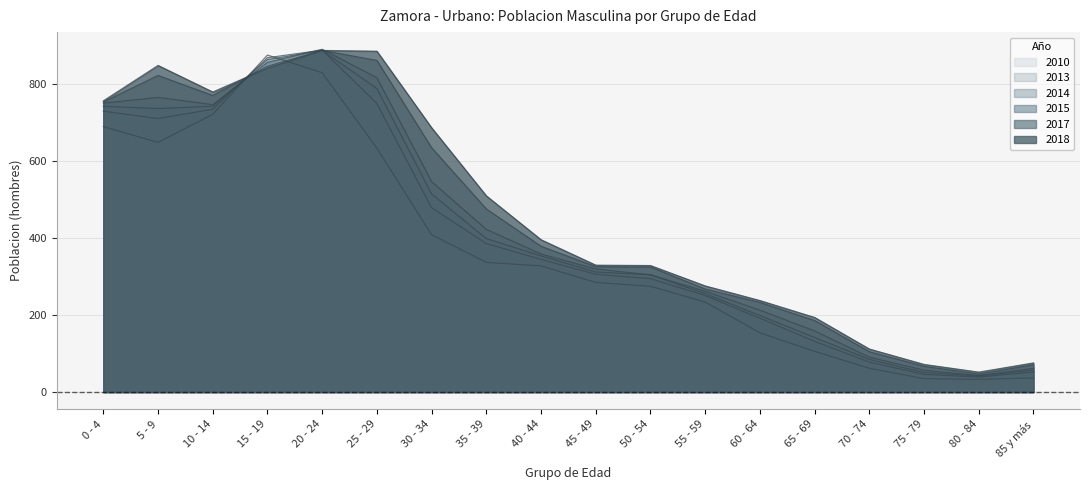

Which series has the widest spread of values?

2013